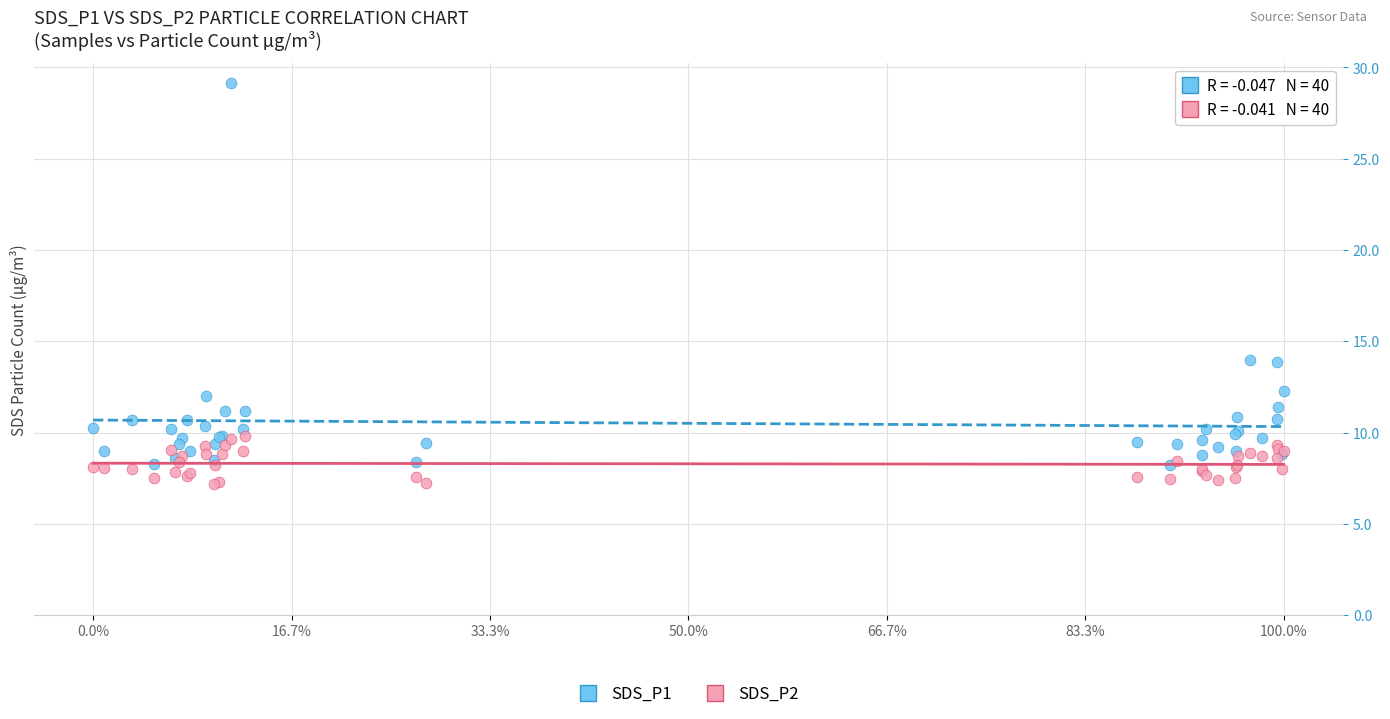

Which series has the largest Y range (max minus min)?

SDS_P1